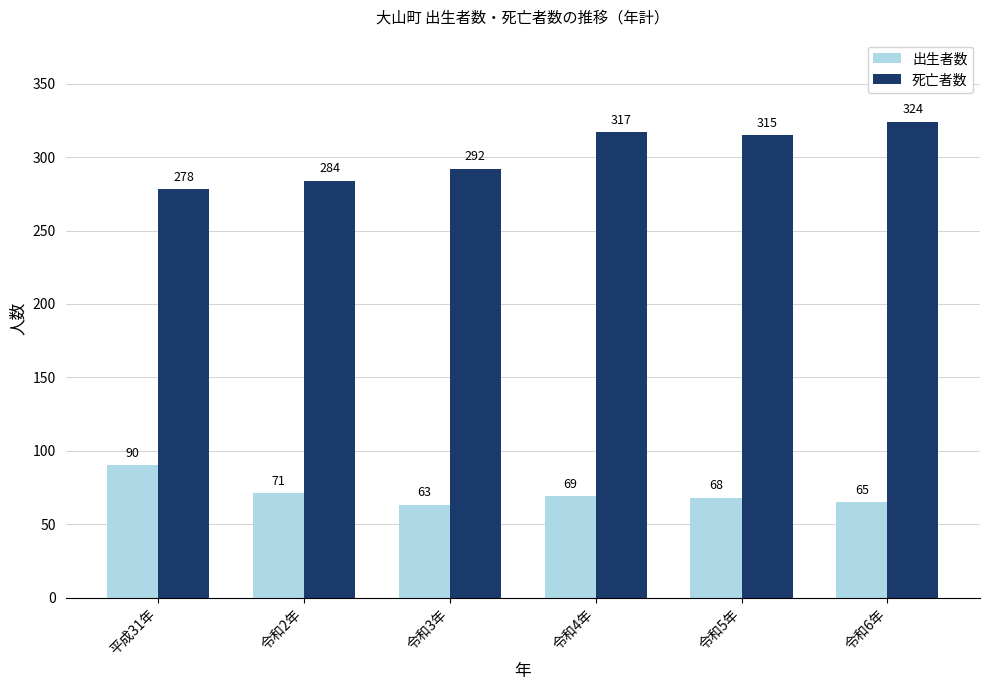

Does the chart contain any negative values?

No